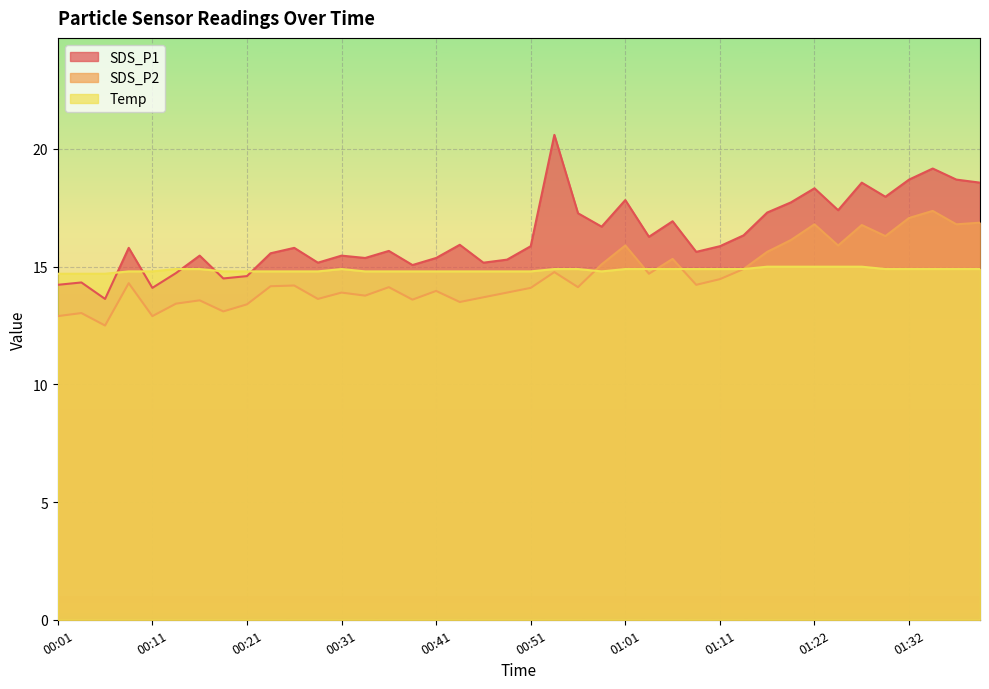

Which category has the lowest value across all series?

00:06